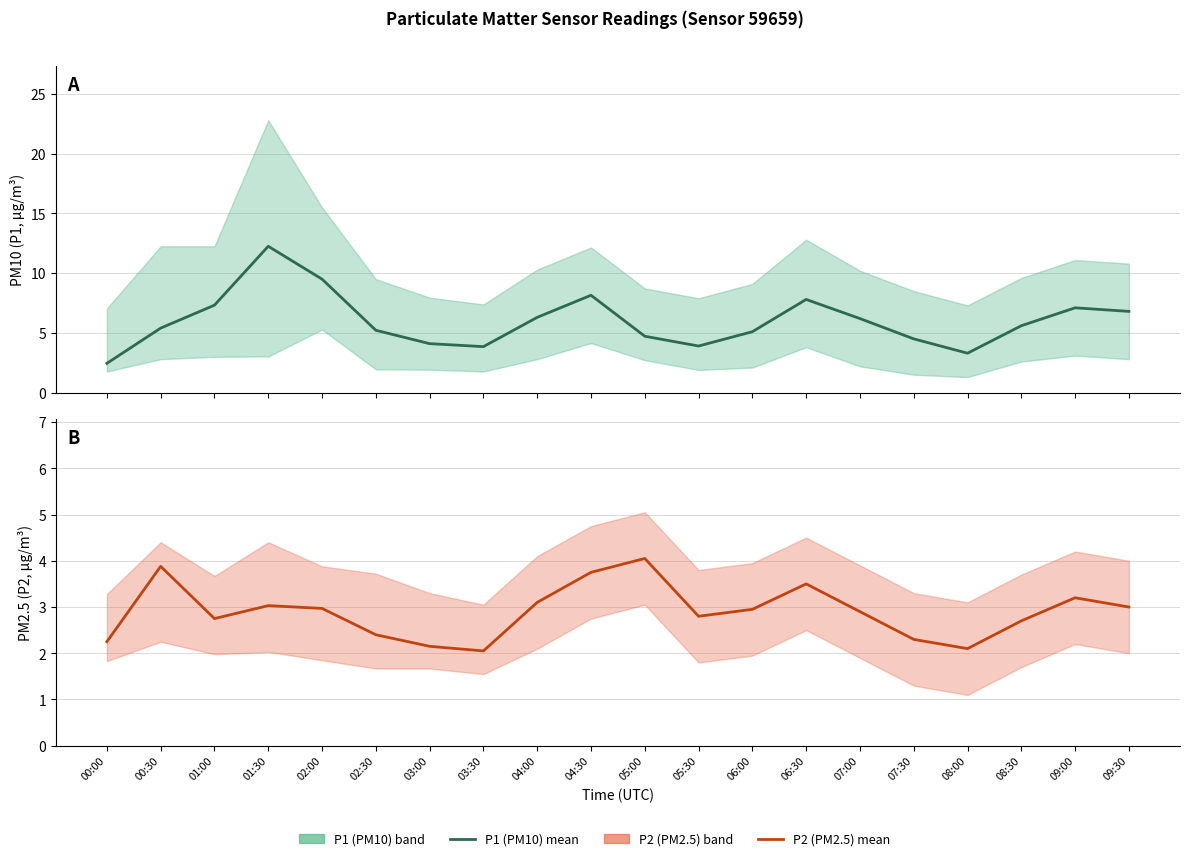

Between 07:00 and 08:00, which series saw the biggest shift?

P1 (PM10)